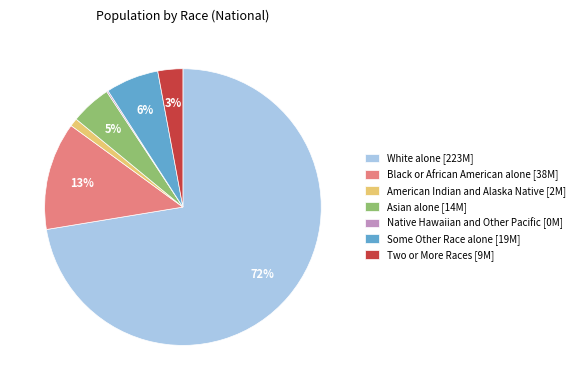

Which has a higher value, Some Other Race alone [19M] or American Indian and Alaska Native [2M]?

Some Other Race alone [19M]